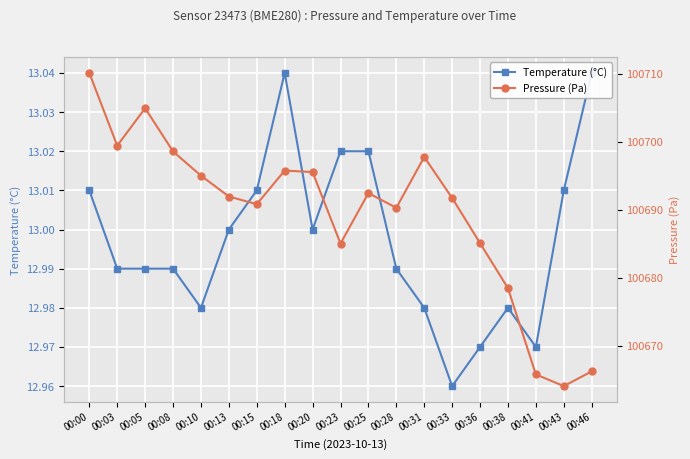

The value of temperature at 00:08 is 6.4. True or false?

False